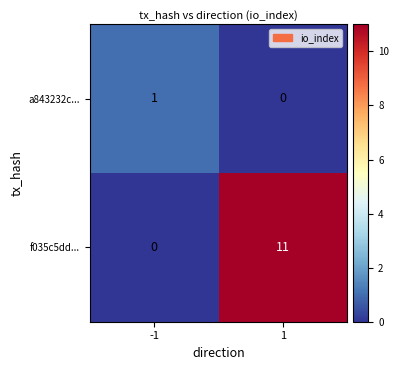

What is the spread (max minus min) of values at 1?

11